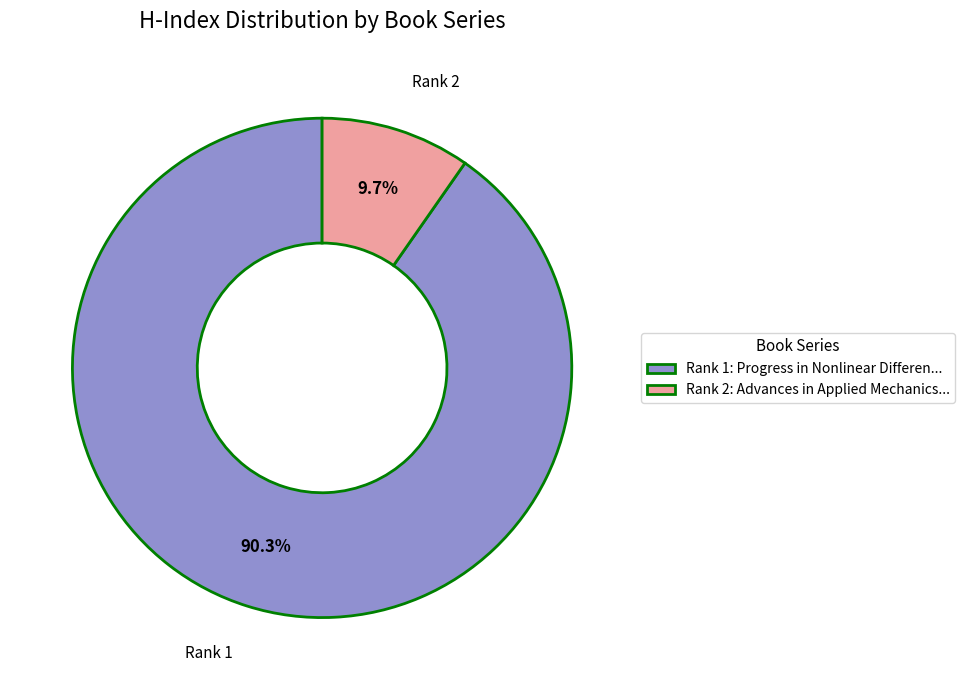

How many slices are in this pie chart?

2